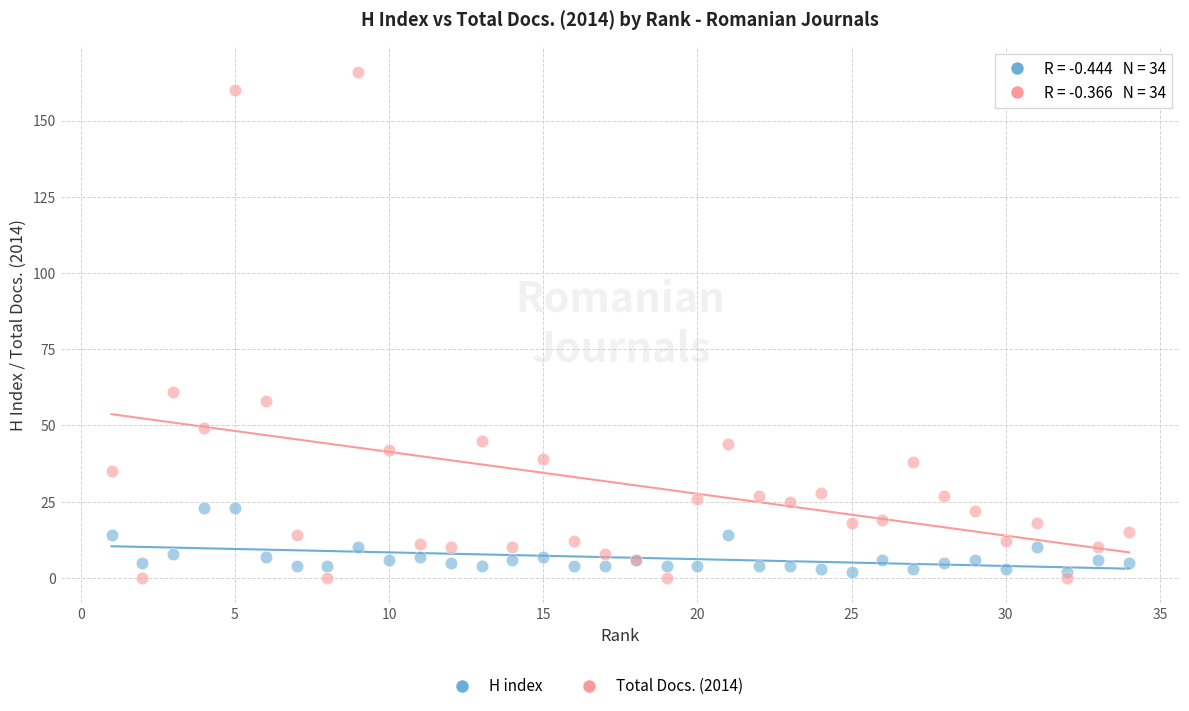

Across all series, what Y value is closest to 83?

61